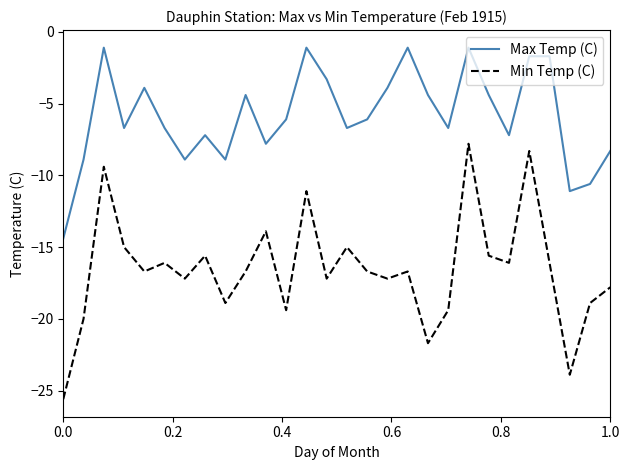

Rank the series by their maximum value, from lowest to highest.

Min Temp (C), Max Temp (C)